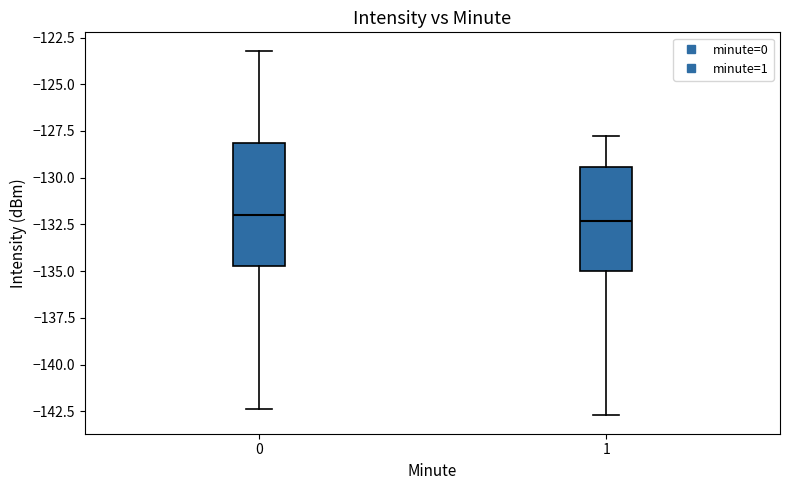

Reading left to right, read every box against the y-axis: the position of its median line, the range the box covers, and the ends of its whiskers. The values are not printed on the chart, so give them approximately, as read against the axis.

0: median -132.0, box -134.5 to -128.0, whiskers -142.5 to -123.0
1: median -132.5, box -135.0 to -129.5, whiskers -142.5 to -127.5